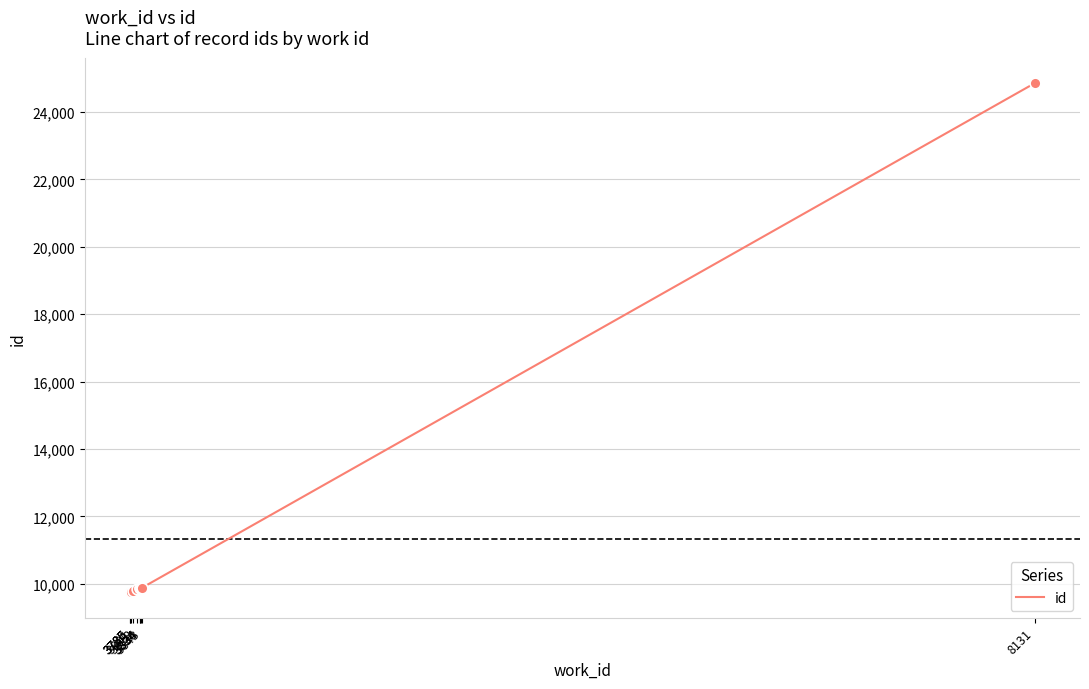

What is the change in value from 3818 to 3834?

+32